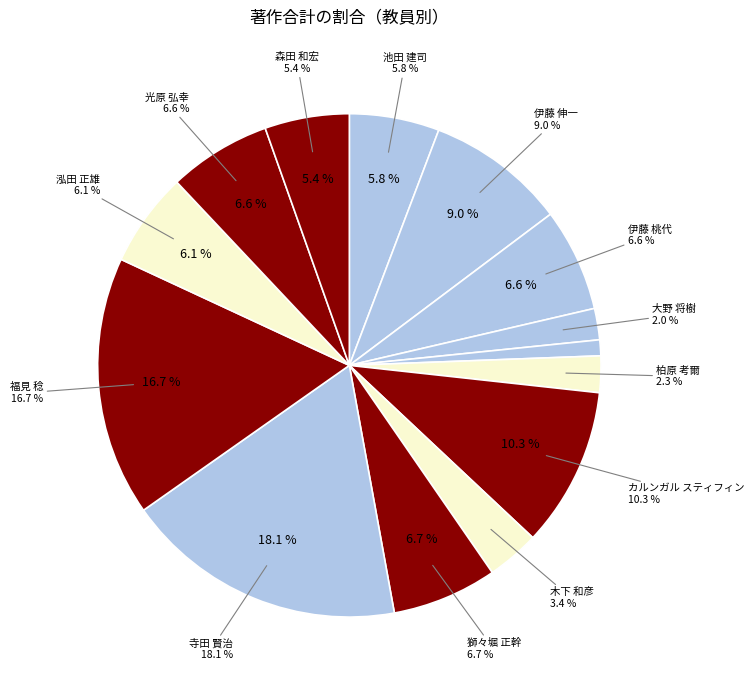

What is the smallest slice in the pie chart?

ガジェゴス ラモネト アルベルト